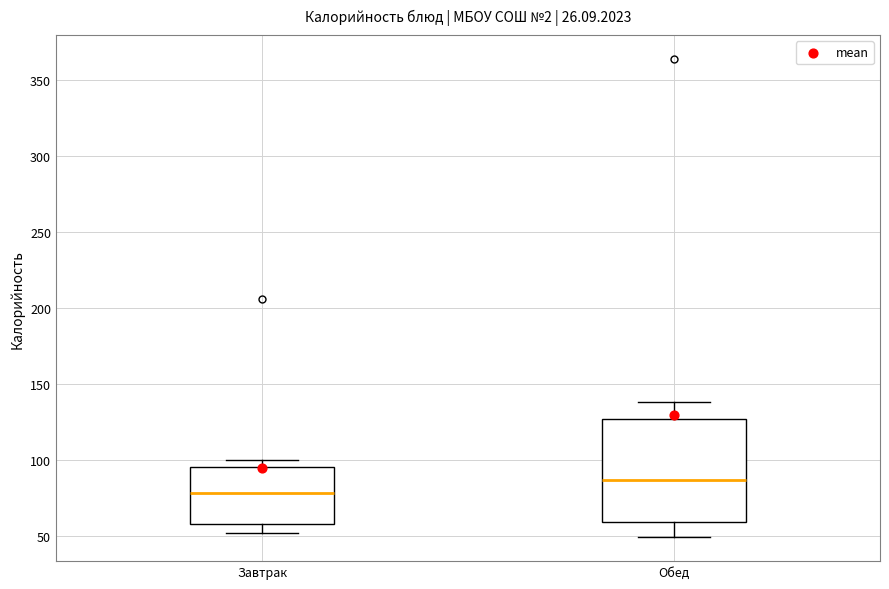

Where is the lower edge of the box for Обед on the y-axis? The values are not printed on the chart, so give them approximately, as read against the axis.

60